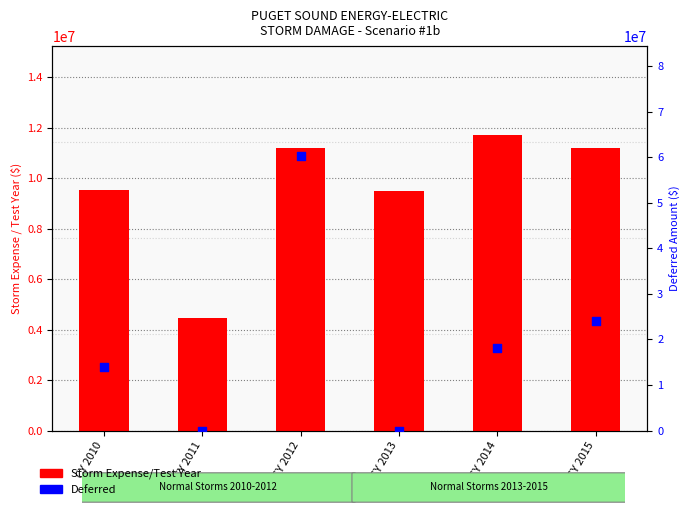

Which series contains the highest Y value?

Deferred